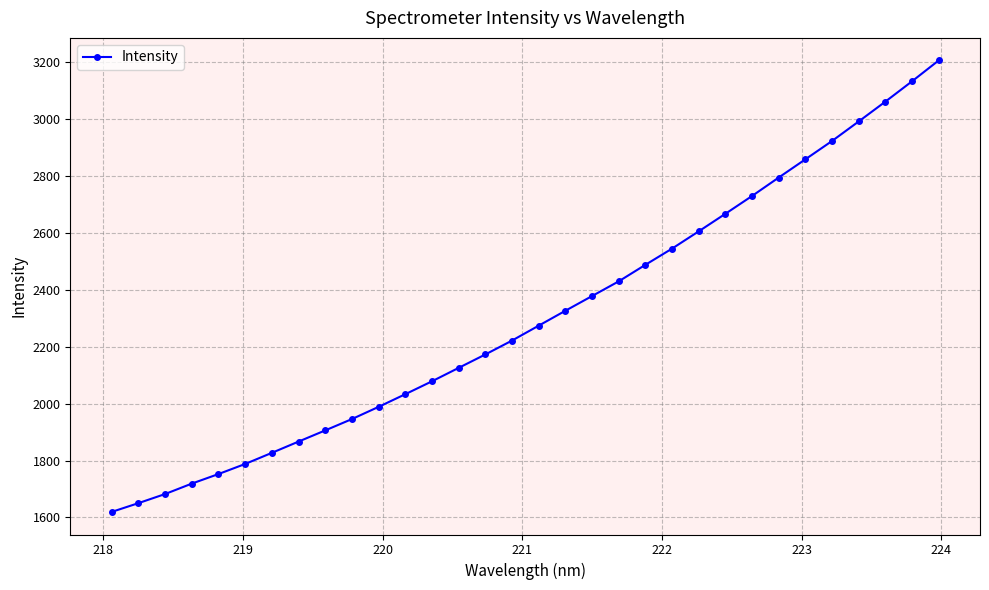

True or false: there are more than 2 points higher than both neighbors.

False